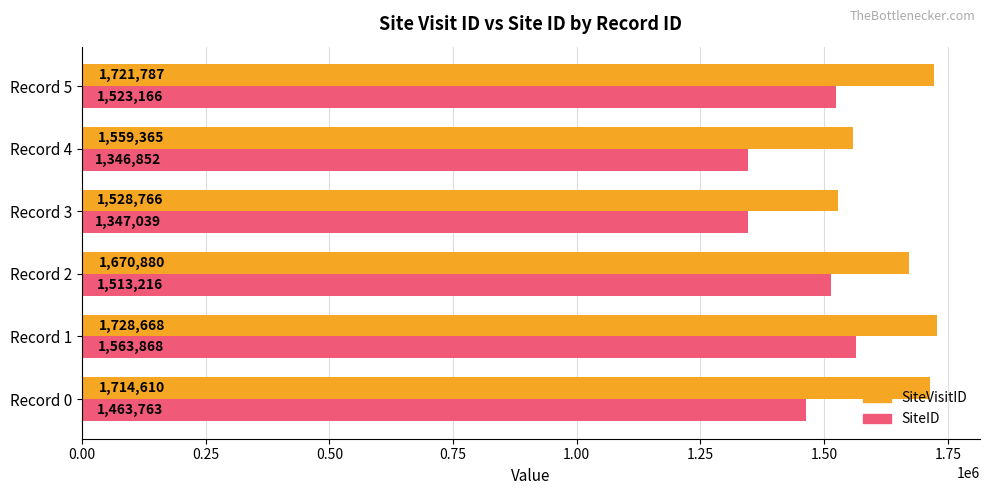

Rank the series at Record 0 from highest to lowest value.

SiteVisitID, SiteID